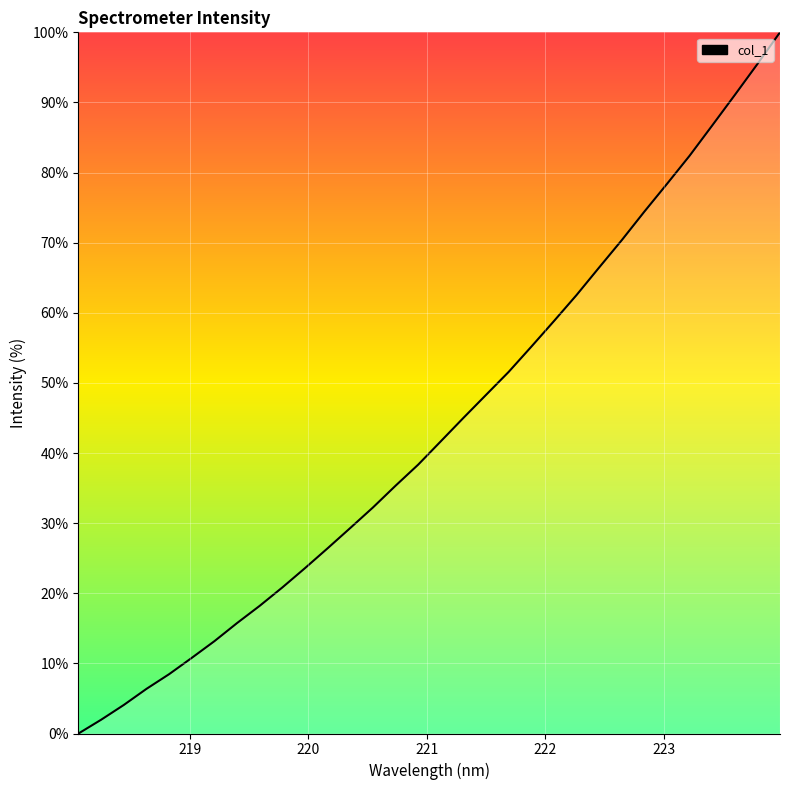

True or false: the data has more than 2 interior local peaks.

False